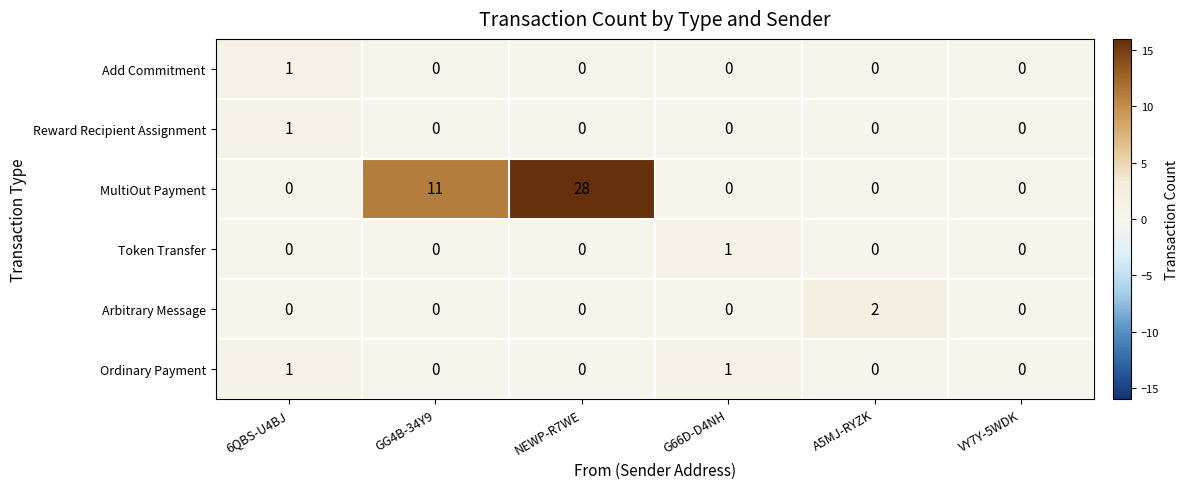

What is the total value across all series at 6QBS-U4BJ?

3